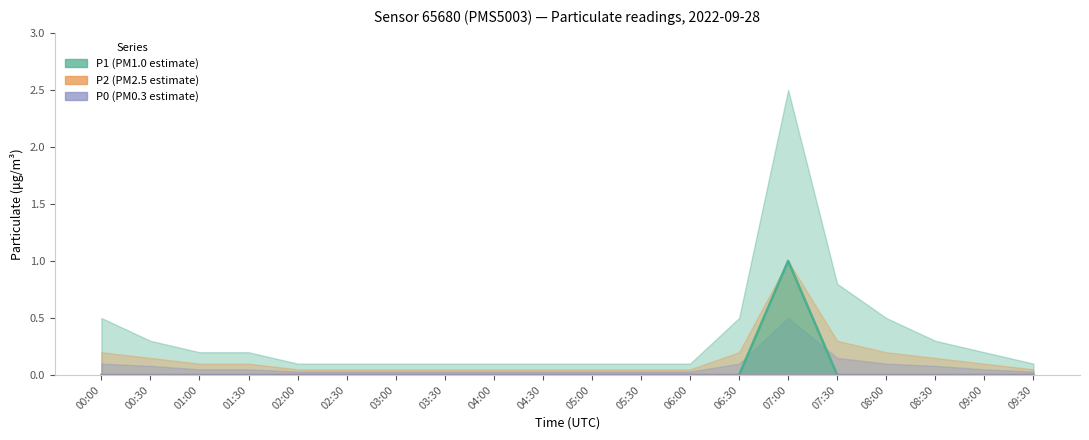

Rank the categories by P1 value from lowest to highest.

00:00, 00:30, 01:00, 01:30, 02:00, 02:30, 03:00, 03:30, 04:00, 04:30, 05:00, 05:30, 06:00, 06:30, 07:30, 08:00, 08:30, 09:00, 09:30, 07:00